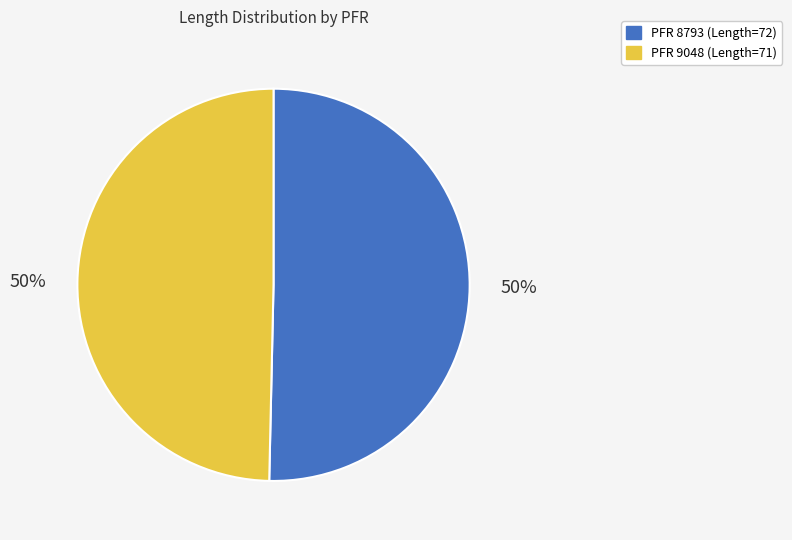

To the nearest percent, what is the average slice percentage?

50%